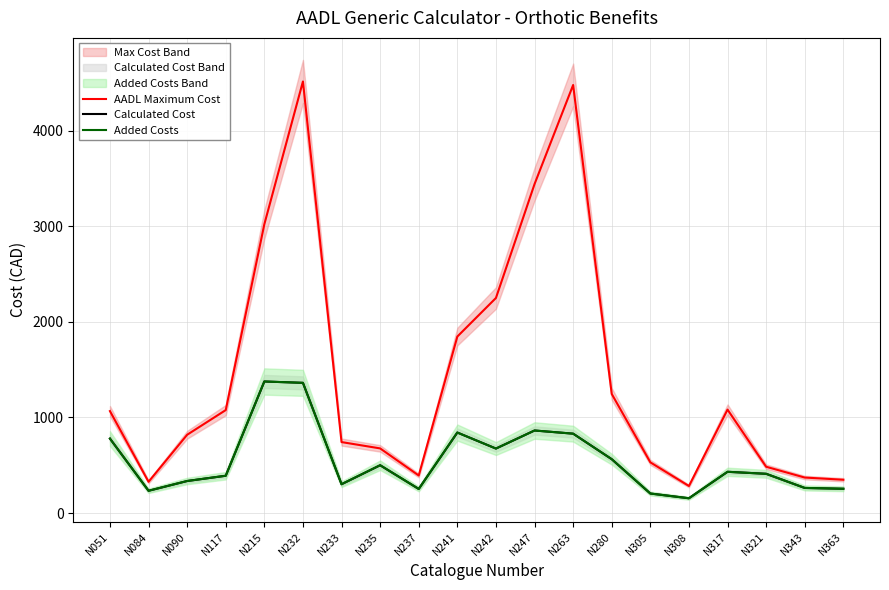

Between N237 and N215, which is larger?

N215